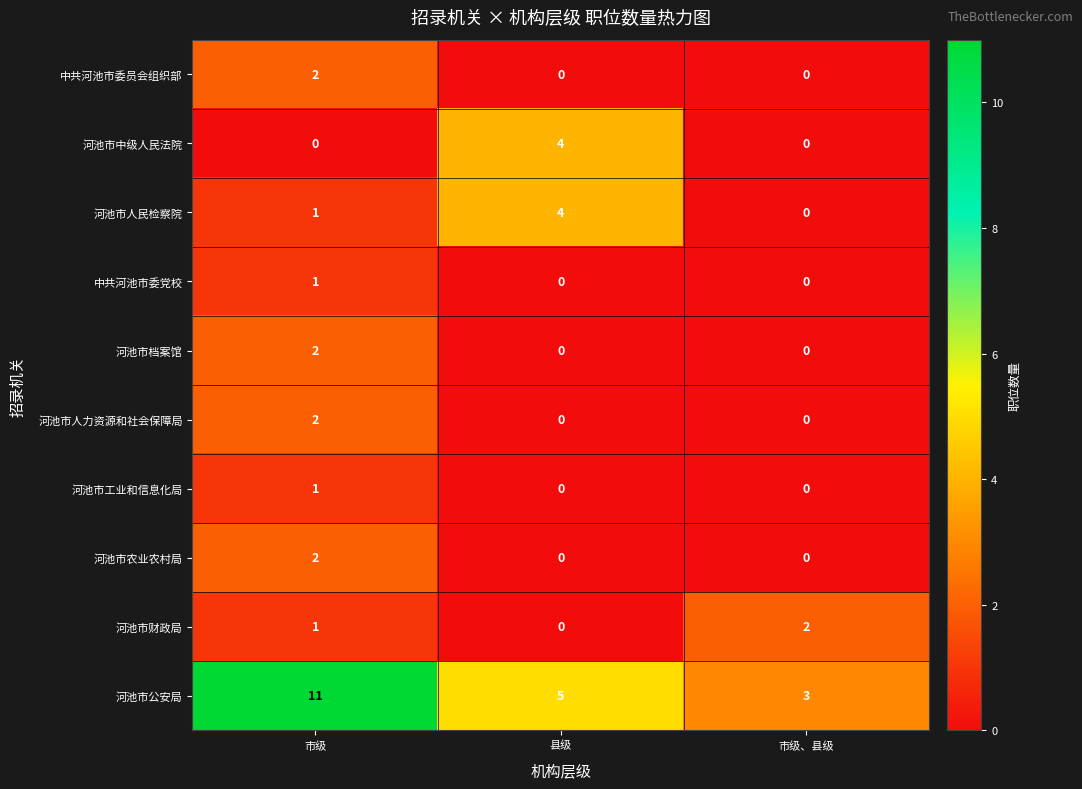

At which label does 河池市财政局 reach its peak?

市级、县级